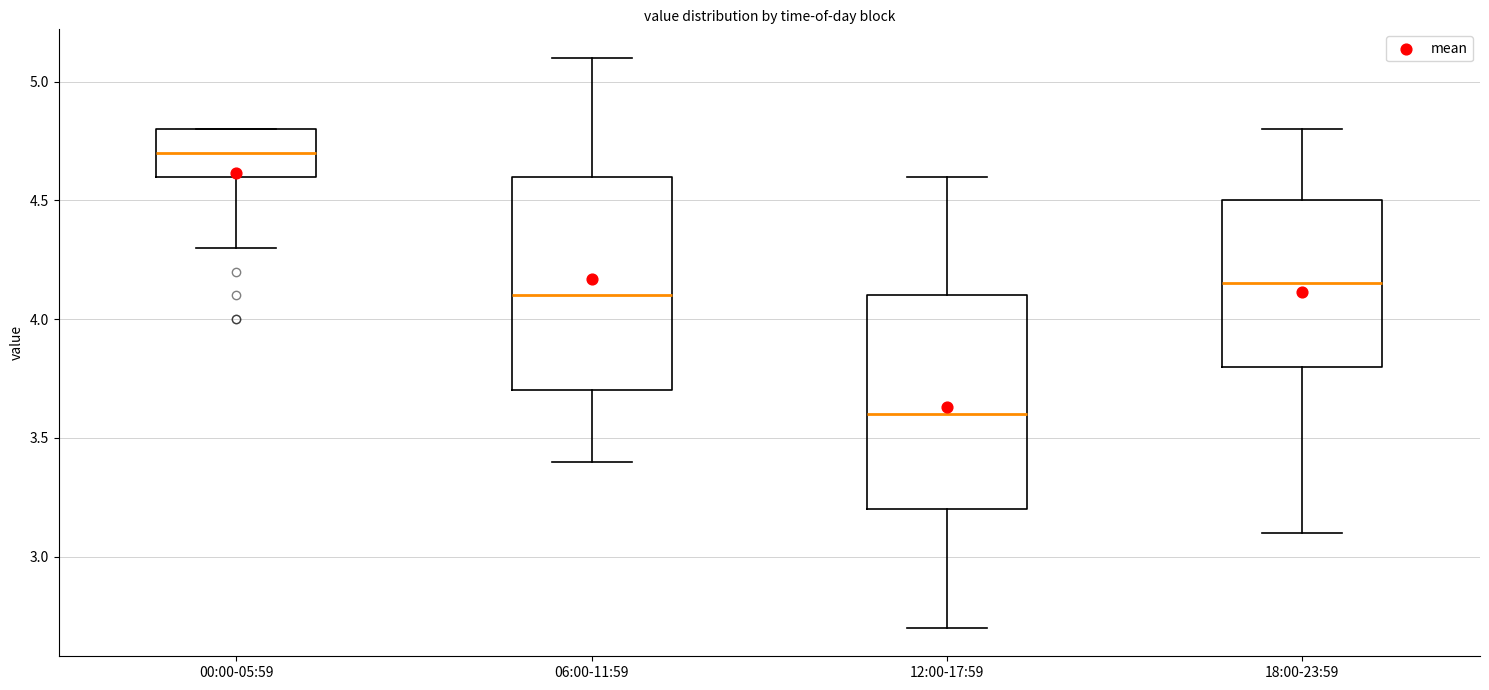

Where does the upper whisker of the box for 18:00-23:59 end on the y-axis? The values are not printed on the chart, so give them approximately, as read against the axis.

4.80